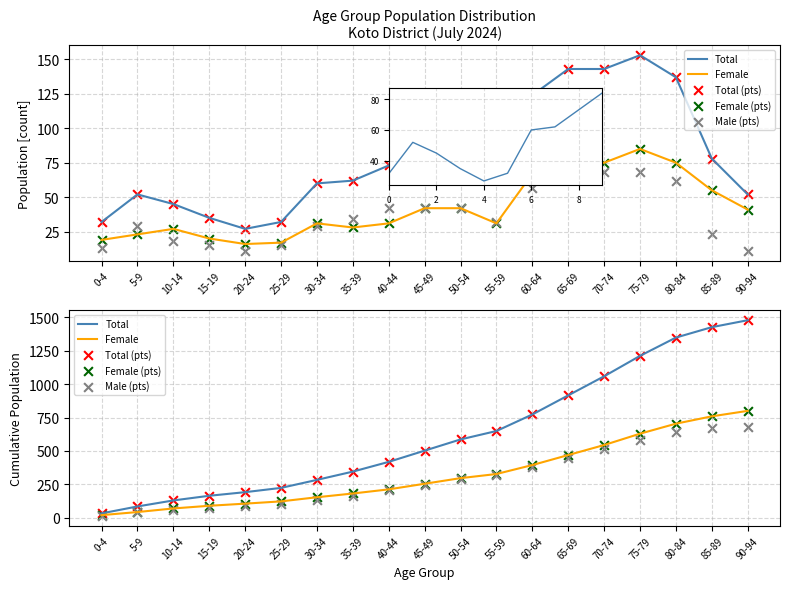

What are all the series names shown in the legend?

Total, Female, Total (pts), Female (pts), Male (pts)